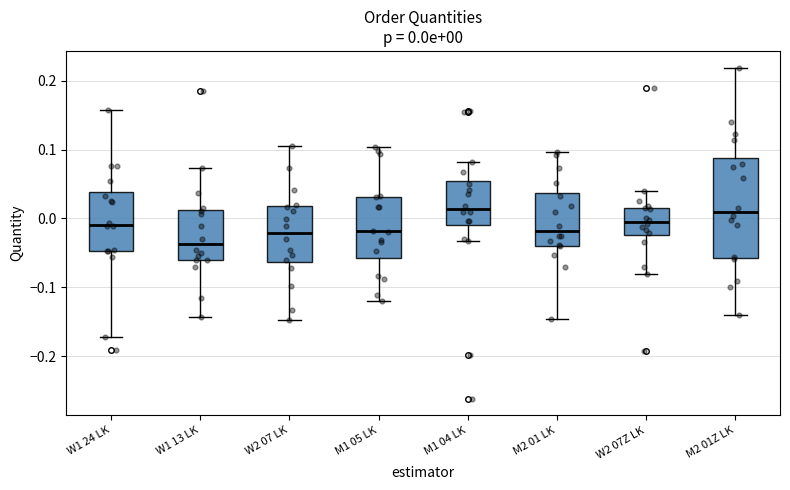

Which box's median line is the lowest?

W1 13 LK